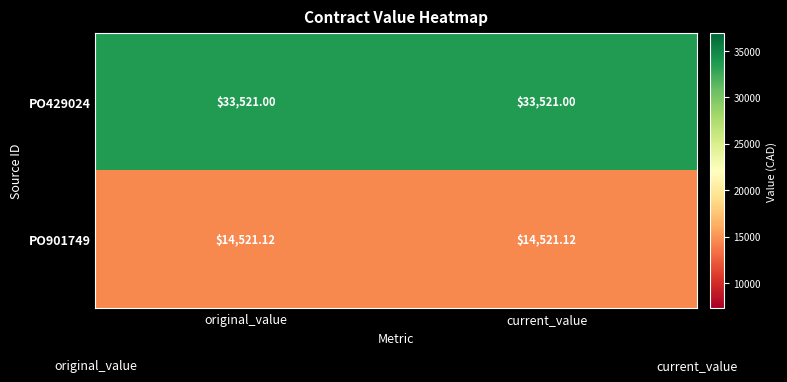

How many distinct data groups are displayed?

2